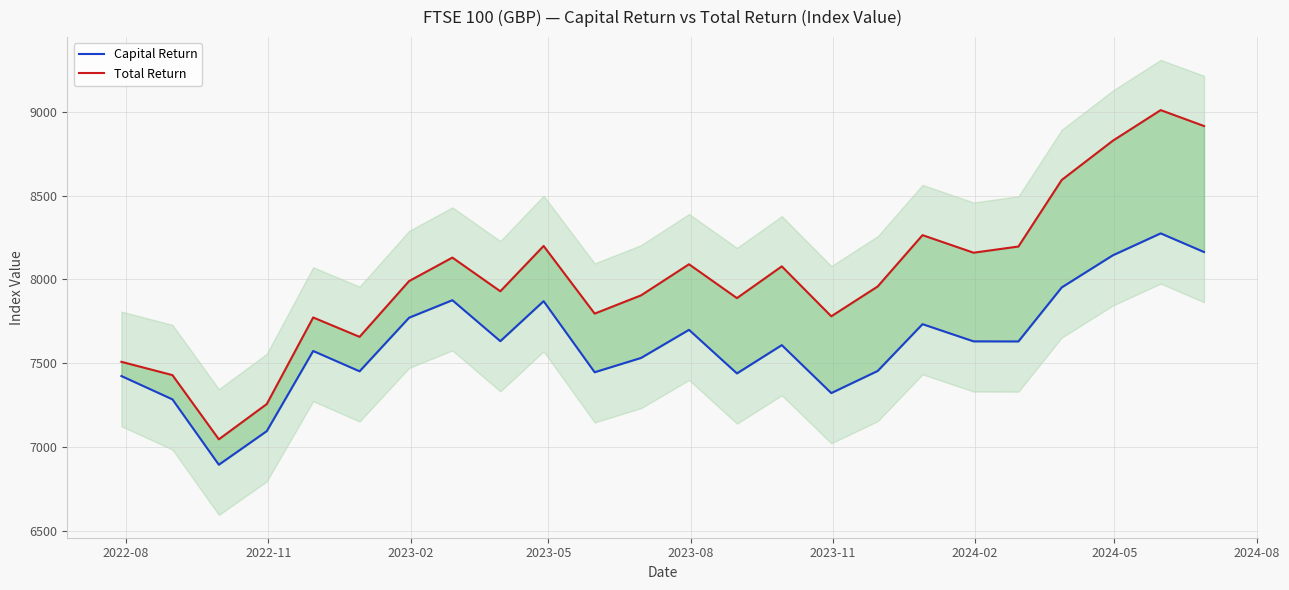

True or false: Capital Return has more than 2 interior local peaks.

True